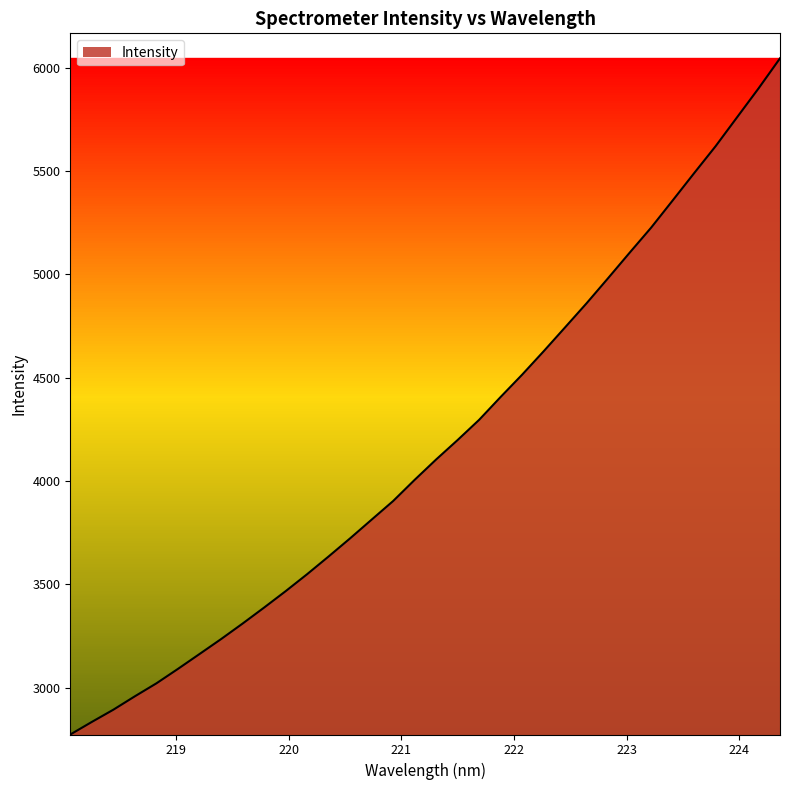

What is the difference between the maximum and minimum values?

3271.7